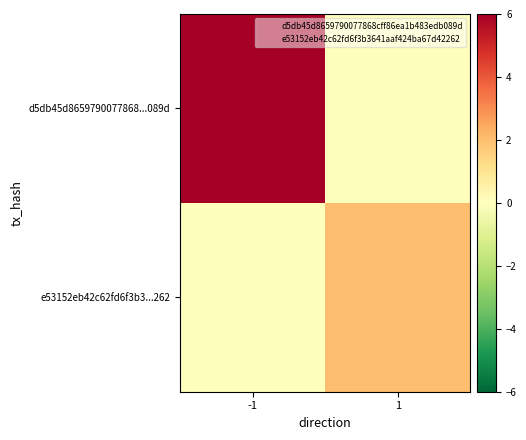

Which has a higher value, 1 or -1?

-1